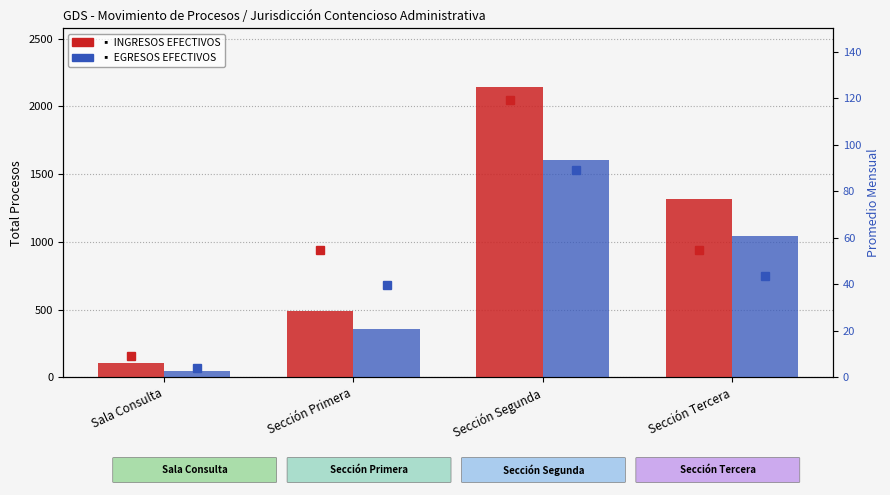

List the labels in order of Prom. mensual egresos value, largest first.

Sección Segunda, Sección Tercera, Sección Primera, Sala Consulta